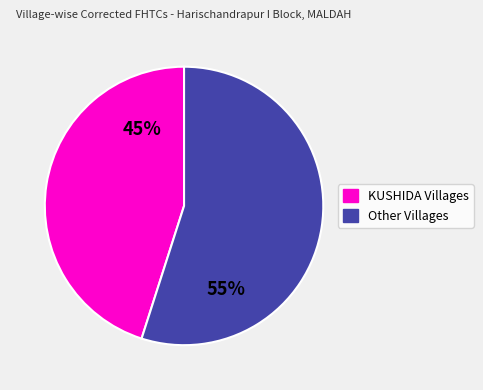

Does any single category account for the majority?

Yes